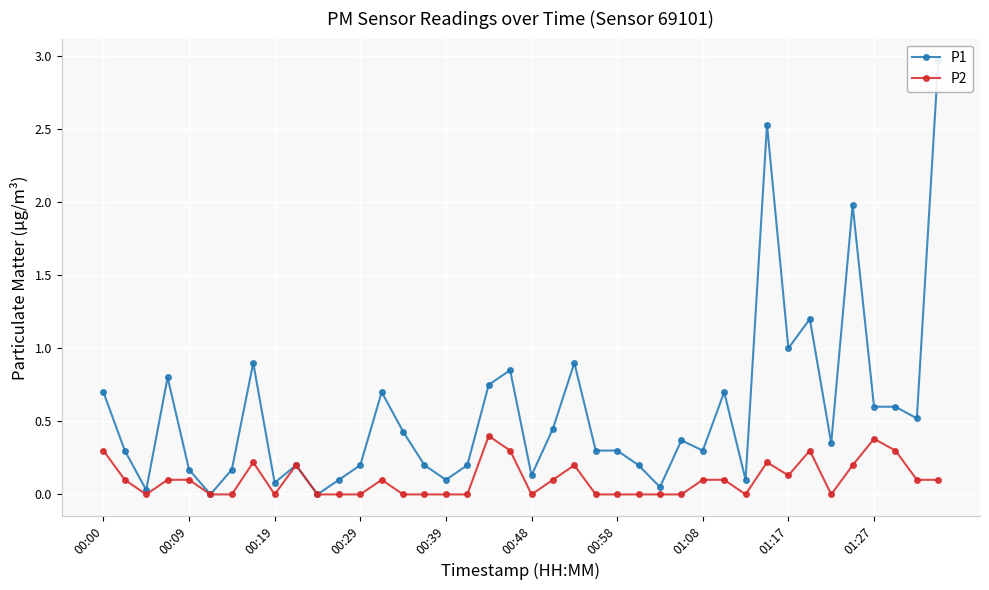

What is the maximum value for P1?

3.0